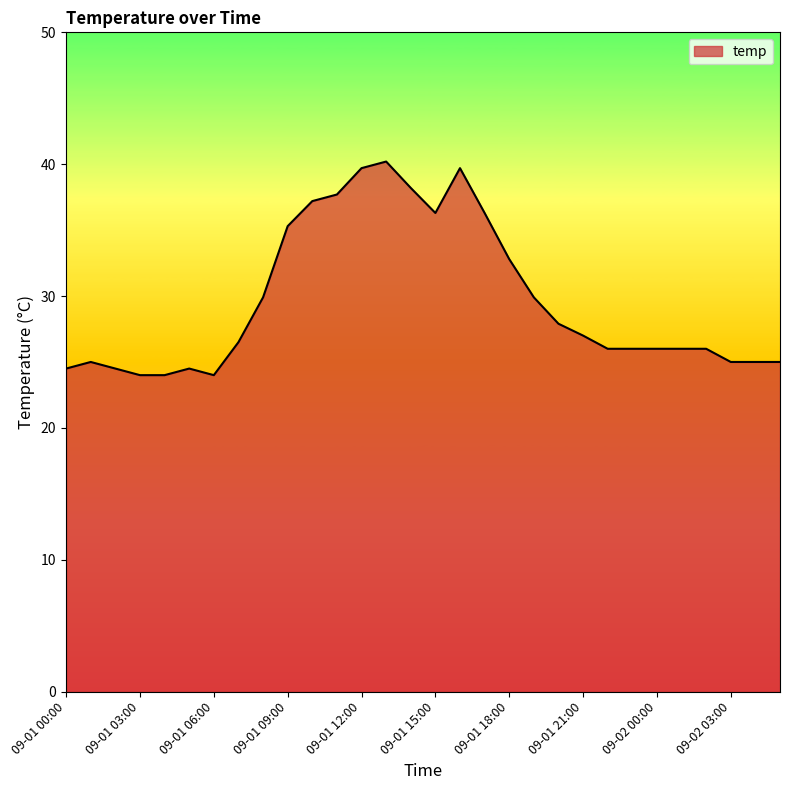

What is the smallest value displayed?

24.0